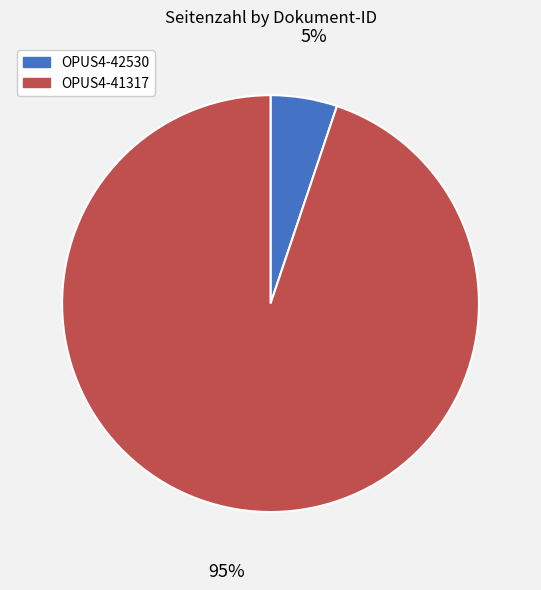

Is it true that OPUS4-42530 is 5% of the pie?

True